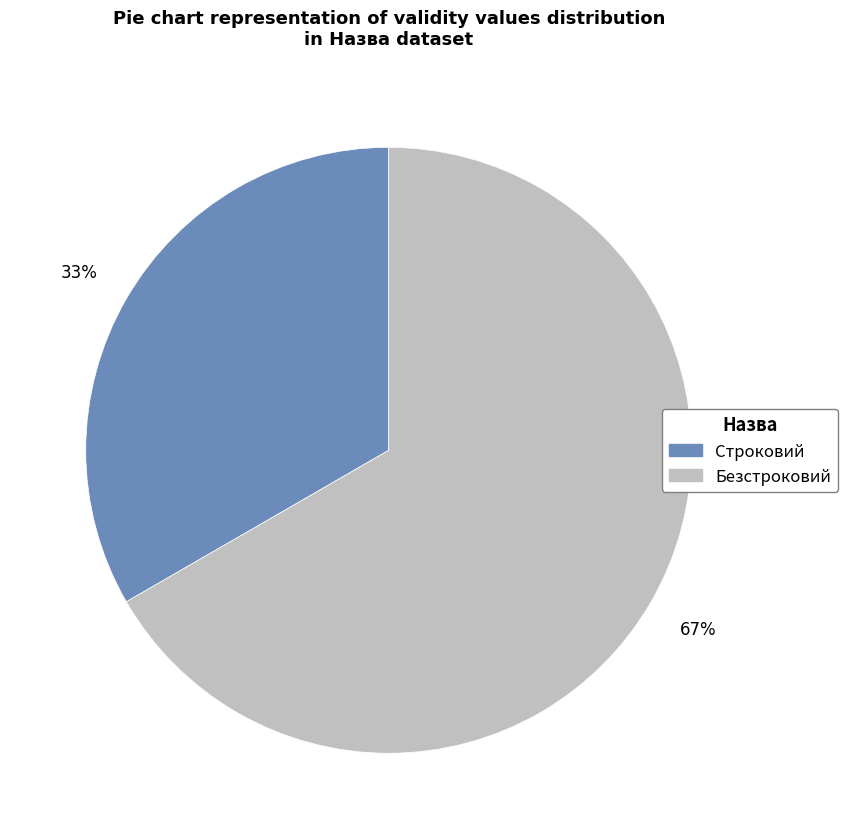

Which category has the biggest portion of the pie?

Безстроковий